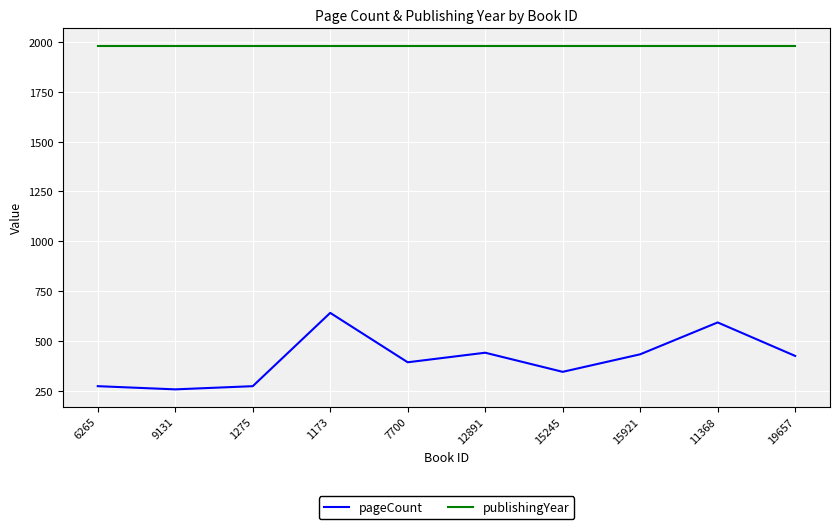

Reading left to right, what are all the values shown in this chart?

pageCount: 6265=272	9131=256	1275=272	1173=640	7700=392	12891=440	15245=344	15921=432	11368=592	19657=424
publishingYear: 6265=1982	9131=1982	1275=1982	1173=1982	7700=1982	12891=1982	15245=1982	15921=1982	11368=1982	19657=1982